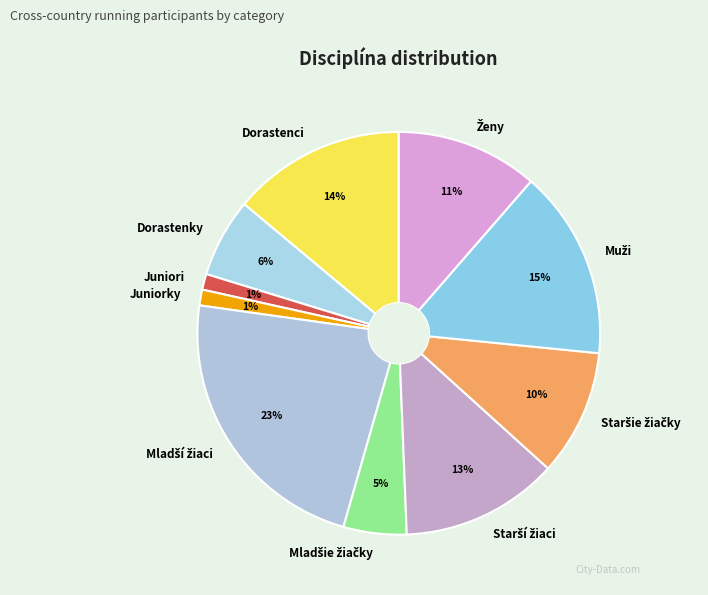

To the nearest percent, what percentage of the pie is Juniori?

1%